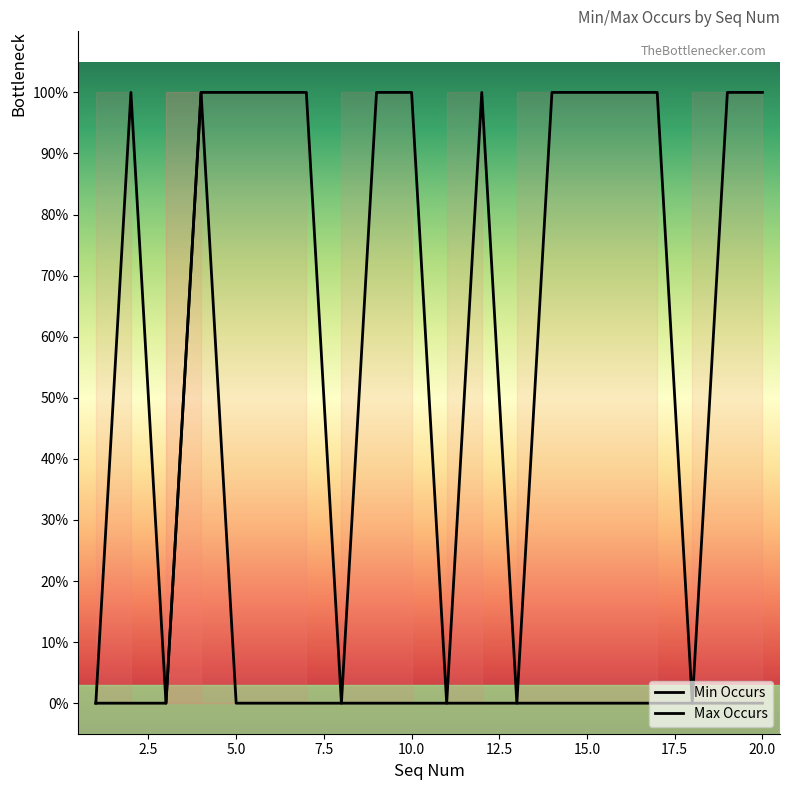

Is this an area chart (filled region under the line)?

No